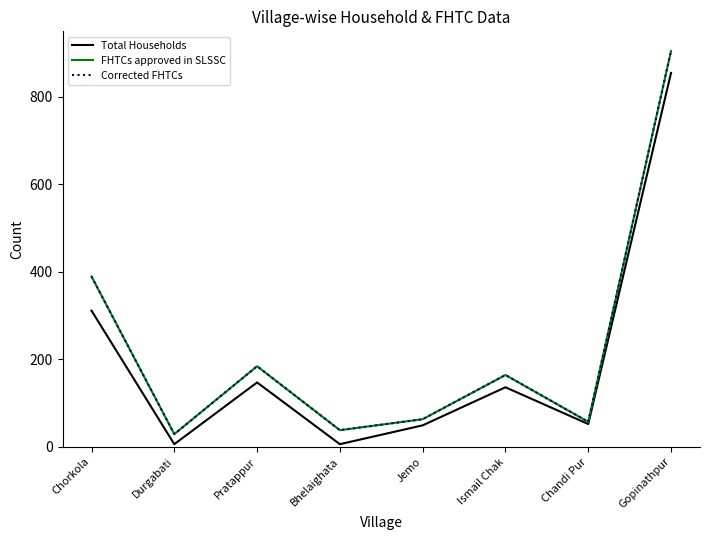

True or false: Total Households and FHTCs approved in SLSSC cross at least once.

False